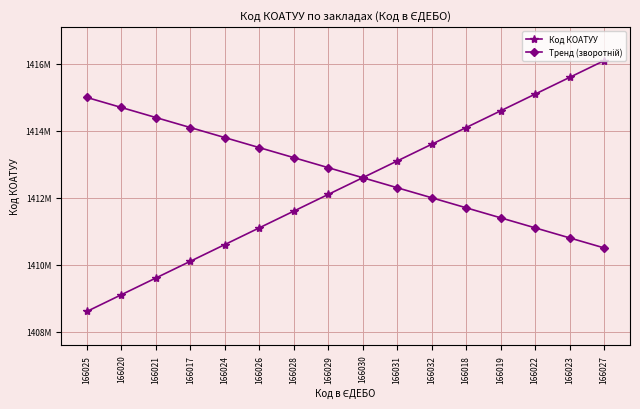

Which series has the largest range (max minus min)?

Код КОАТУУ